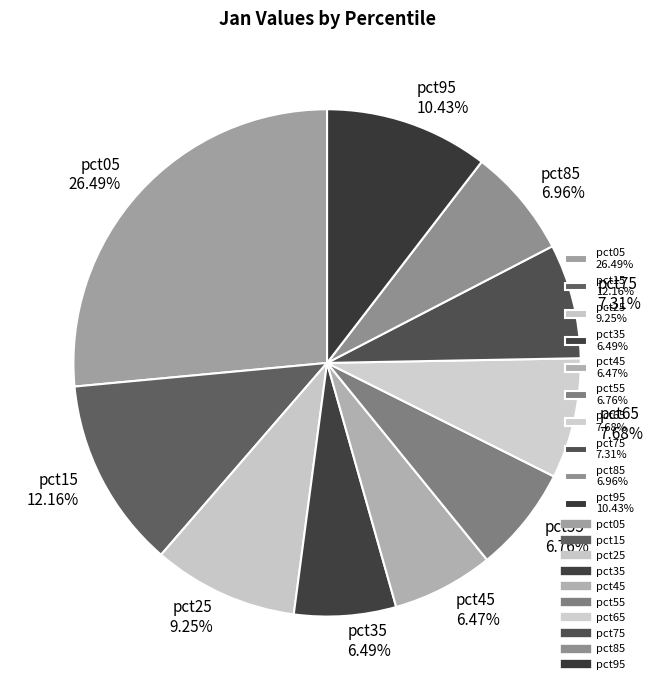

Is it true that pct75 is 7% of the pie?

True